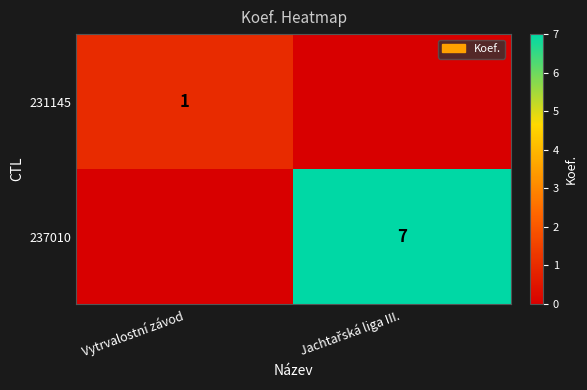

True or false: 231145 has a value of 1 at Vytrvalostní závod.

True